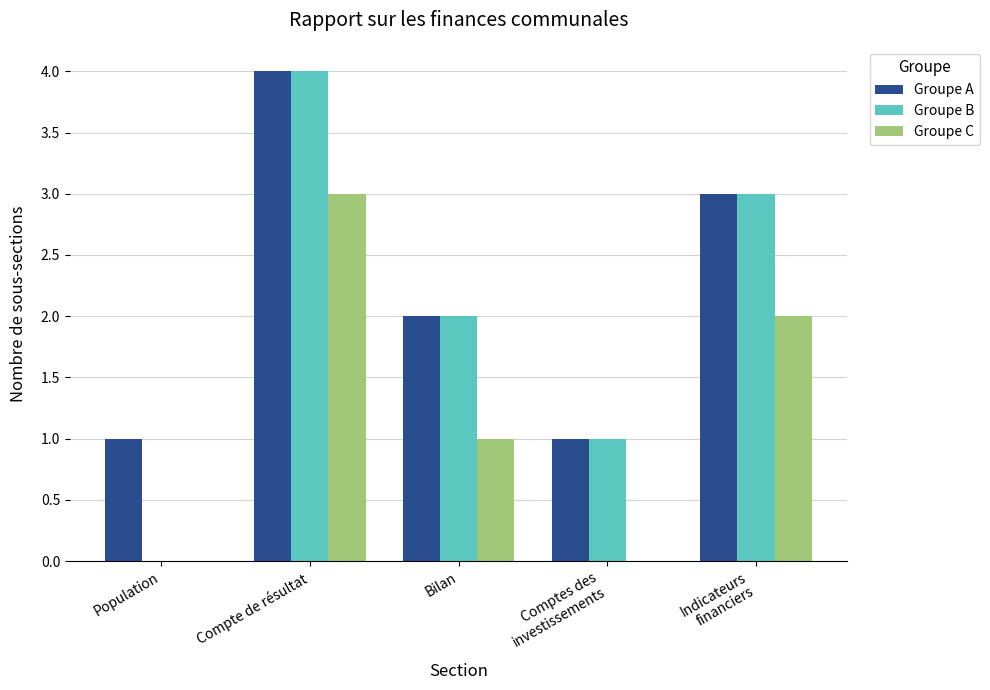

What is the spread (max minus min) of values at Bilan?

1